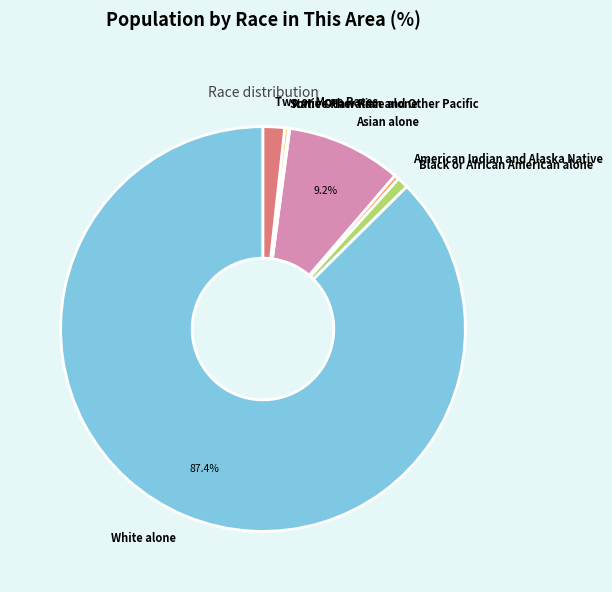

What percentage is NOT represented by White alone?

12.6%